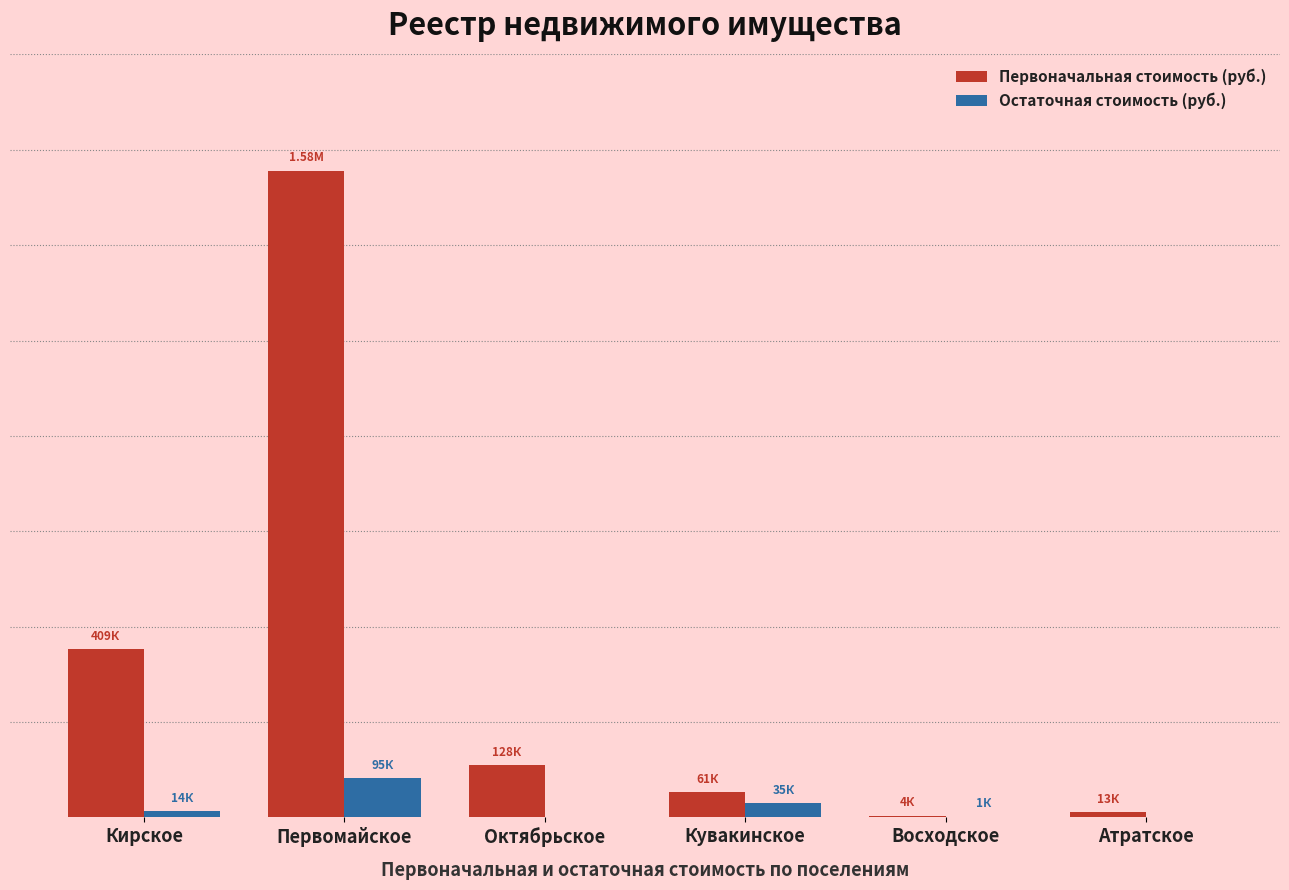

What are all the series names shown in the legend?

Первоначальная стоимость (руб.), Остаточная стоимость (руб.)